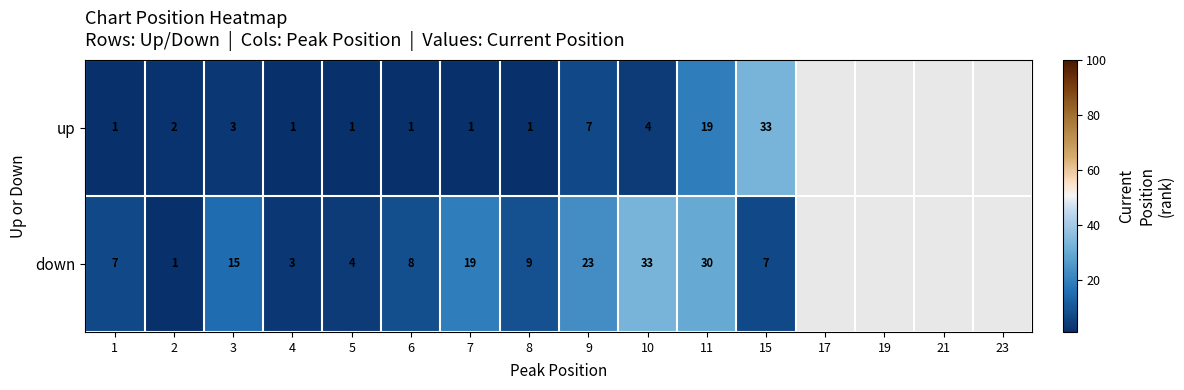

Which has a higher value, 1 or 9?

9